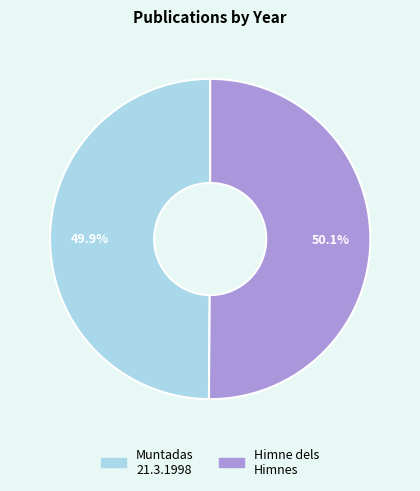

Is there a majority slice in this chart?

Yes